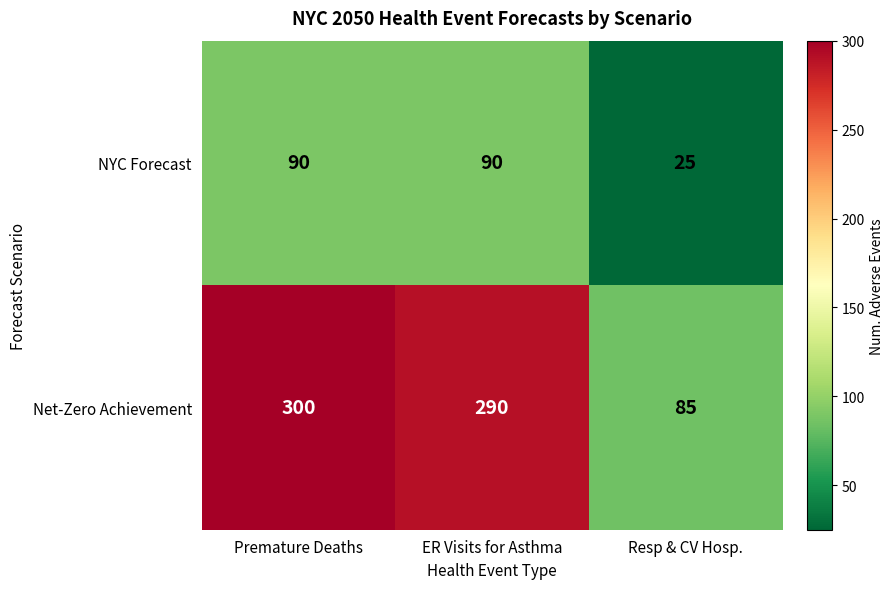

Between Premature Deaths and ER Visits for Asthma, which series saw the biggest shift?

Net-Zero Achievement